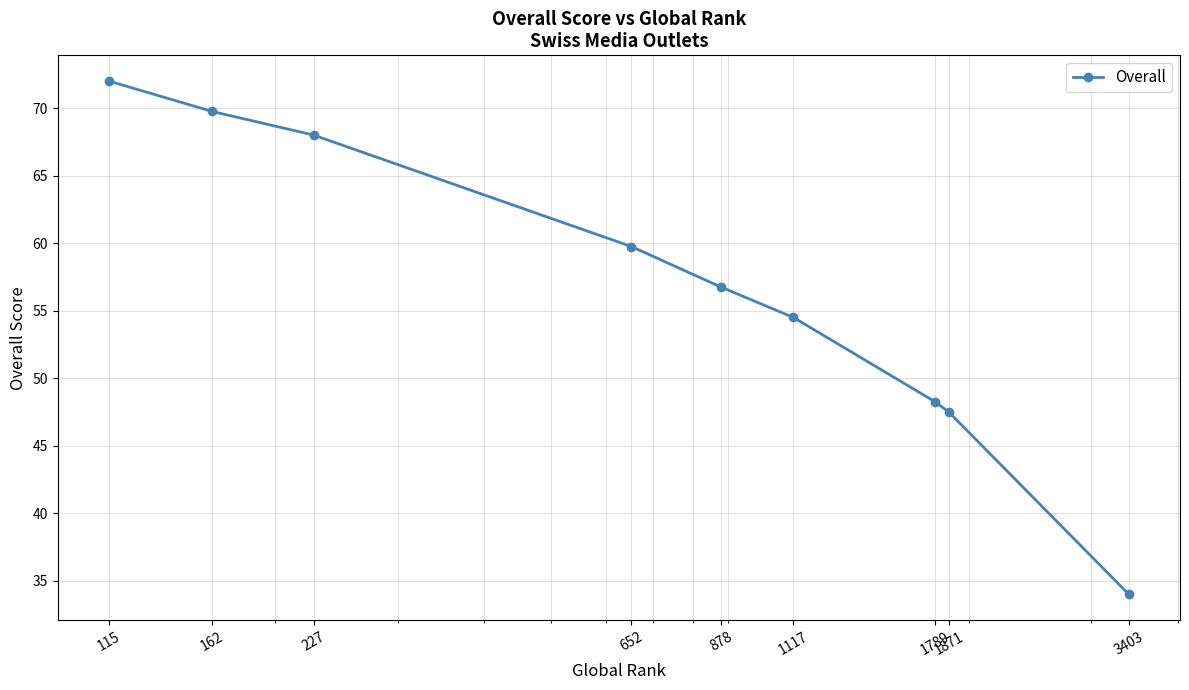

What is the sum of all values?

510.5